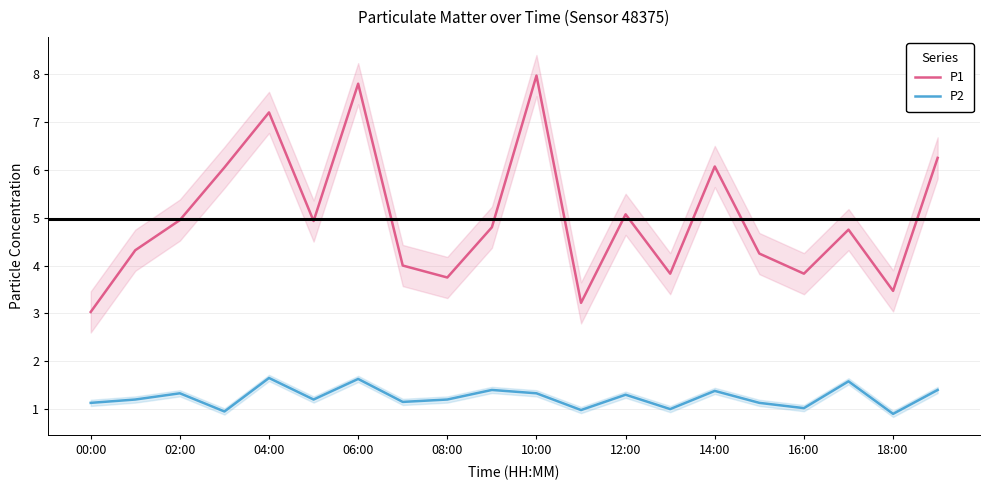

What is the highest value of the P1 series?

8.0